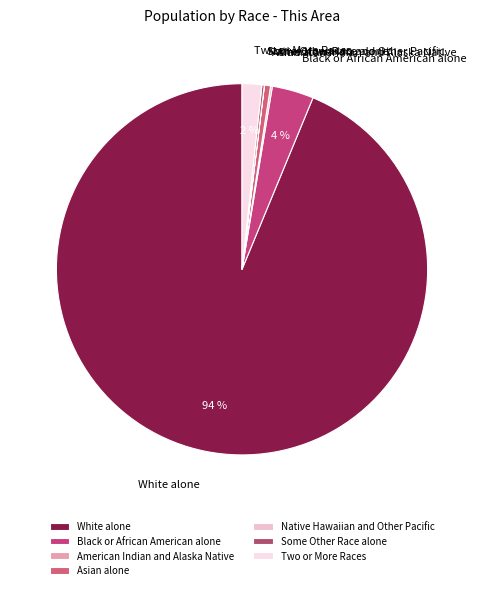

To the nearest percent, what percentage of the pie is Black or African American alone?

4%